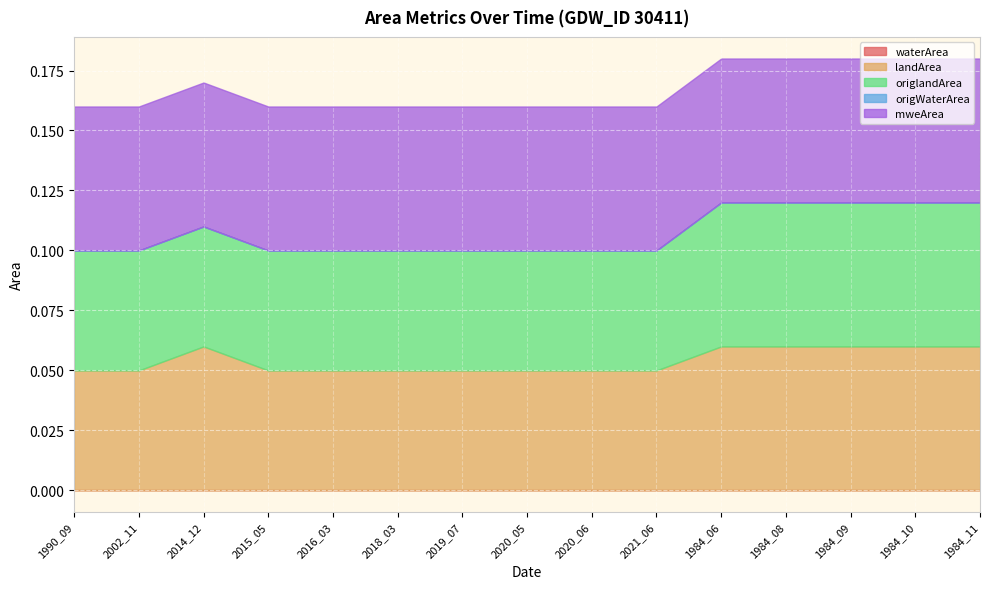

Reading left to right, extract all data points from this chart.

waterArea: 0.0	0.0	0.0	0.0	0.0	0.0	0.0	0.0	0.0	0.0	0.0	0.0	0.0	0.0	0.0
landArea: 0.1	0.1	0.1	0.1	0.1	0.1	0.1	0.1	0.1	0.1	0.1	0.1	0.1	0.1	0.1
origlandArea: 0.1	0.1	0.1	0.1	0.1	0.1	0.1	0.1	0.1	0.1	0.1	0.1	0.1	0.1	0.1
origWaterArea: 0.0	0.0	0.0	0.0	0.0	0.0	0.0	0.0	0.0	0.0	0.0	0.0	0.0	0.0	0.0
mweArea: 0.1	0.1	0.1	0.1	0.1	0.1	0.1	0.1	0.1	0.1	0.1	0.1	0.1	0.1	0.1